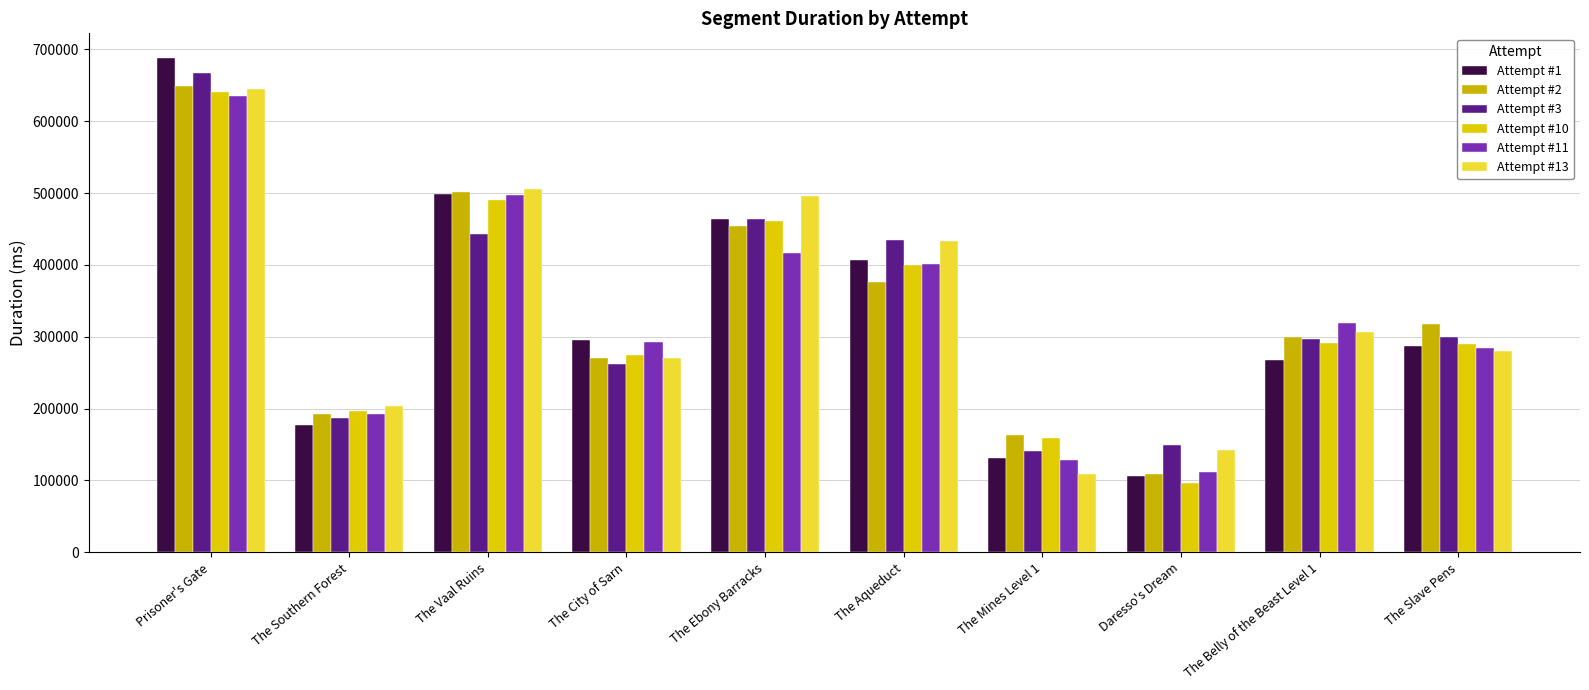

Is the value of Attempt #13 at The Belly of the Beast Level 1 greater than the value of Attempt #1 at The Aqueduct?

No